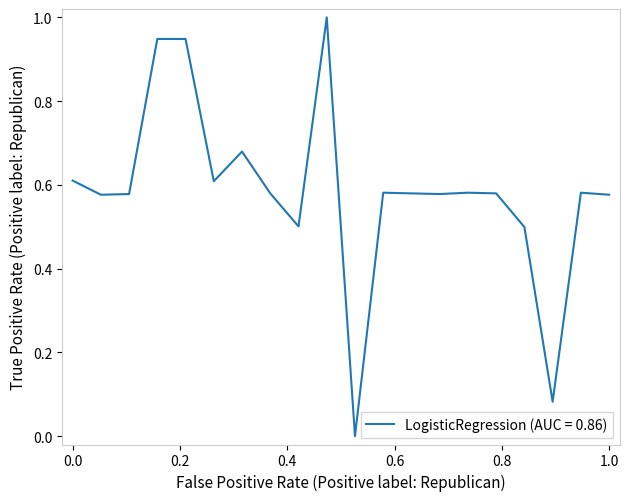

What is the difference between the maximum and minimum values?

1.0